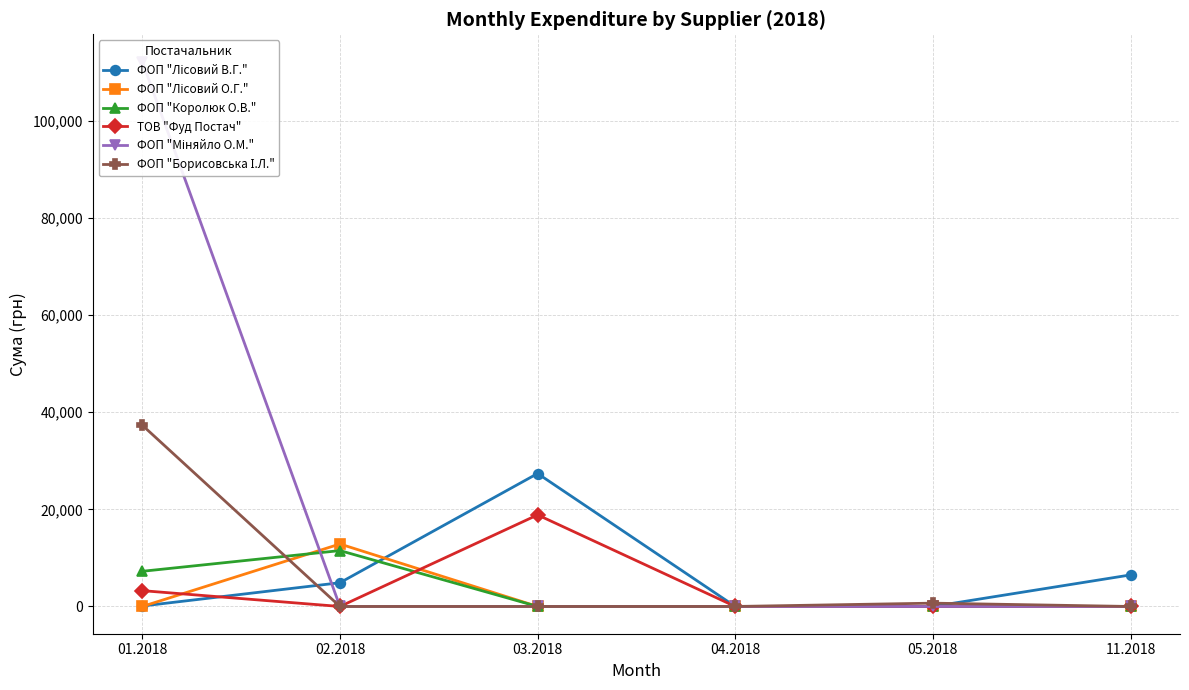

What is the difference between the maximum and minimum values in the ТОВ "Фуд Постач" series?

18861.2